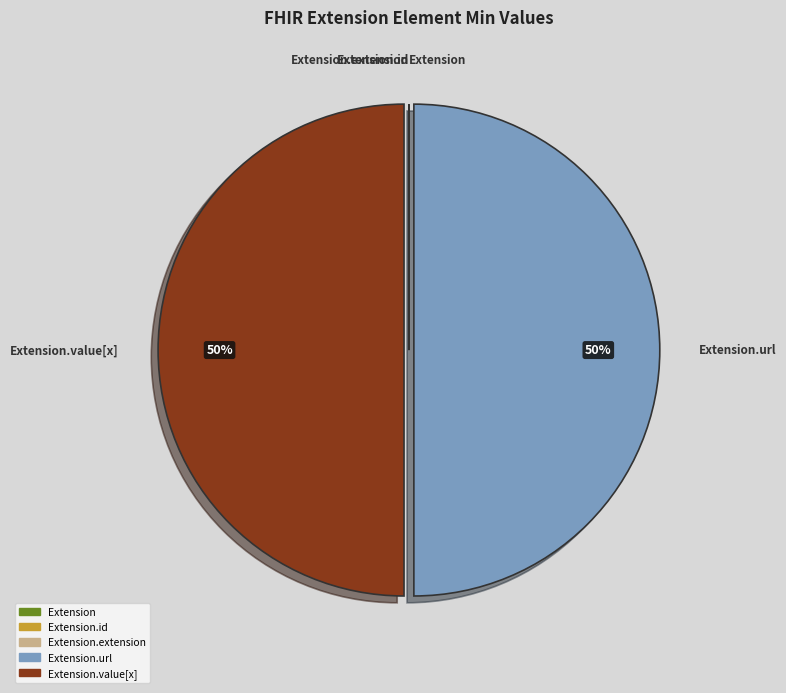

To the nearest percent, what is the difference between the largest and smallest slice percentages?

50%